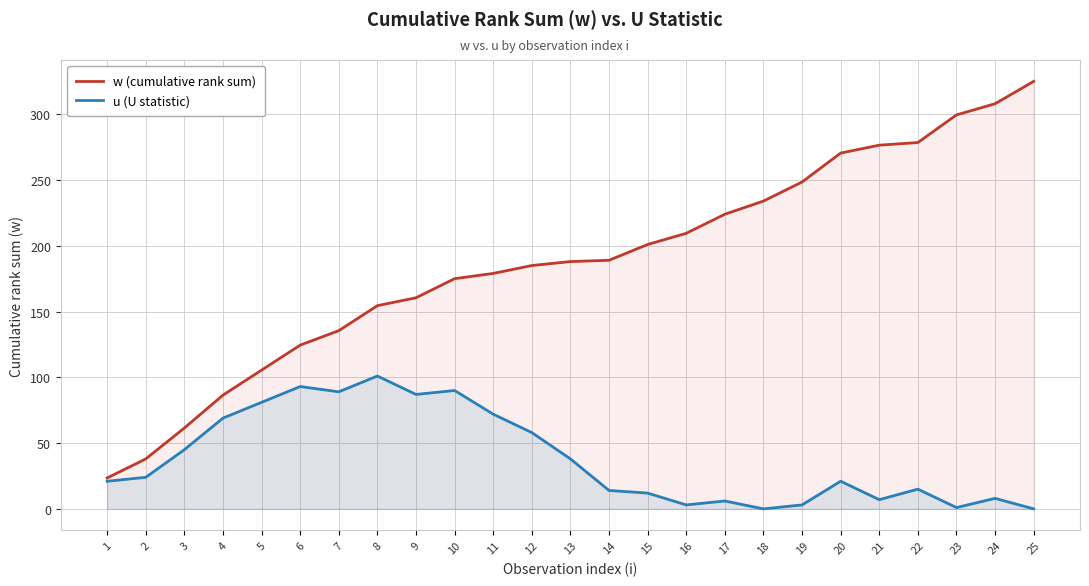

At which category does the chart reach its peak across all series?

25